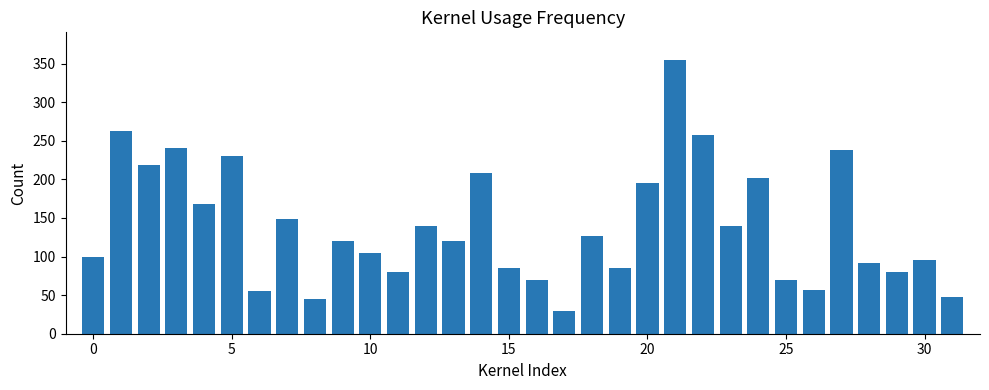

What is the smallest value displayed?

30